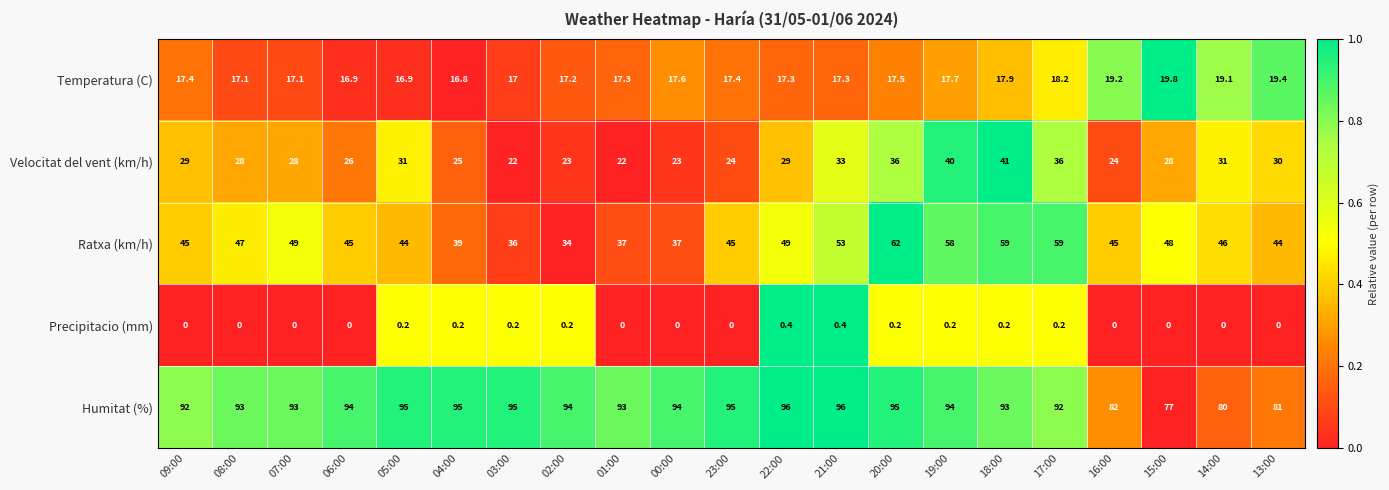

Between 04:00 and 19:00, which series saw the biggest shift?

Ratxa (km/h)